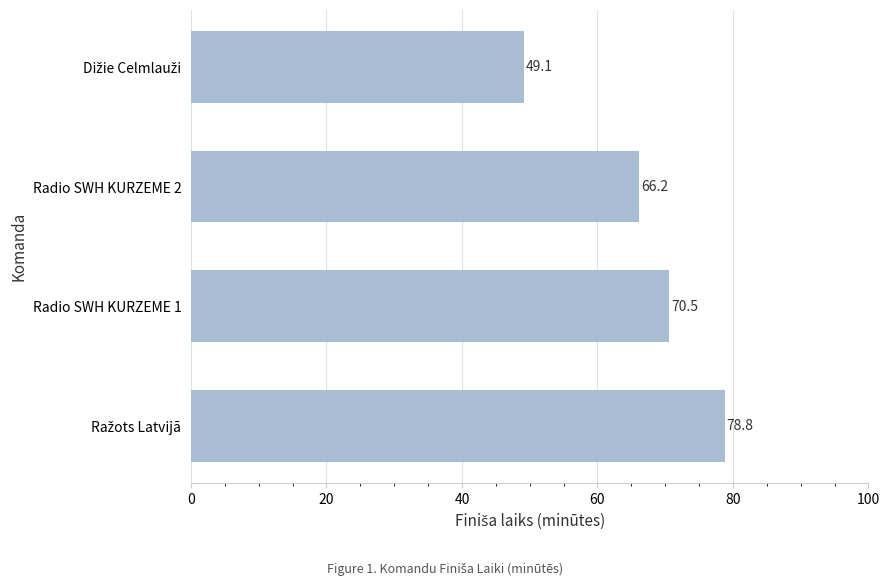

Is it true that the value at Radio SWH KURZEME 2 is 42.1?

False